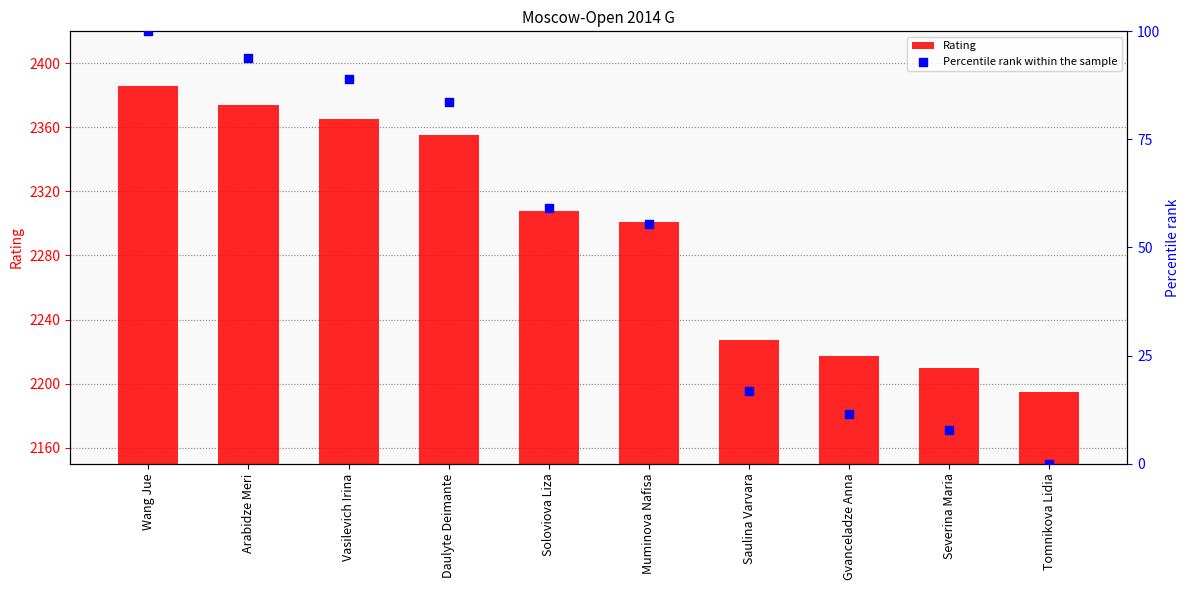

Which series has the largest total across all categories?

Rating